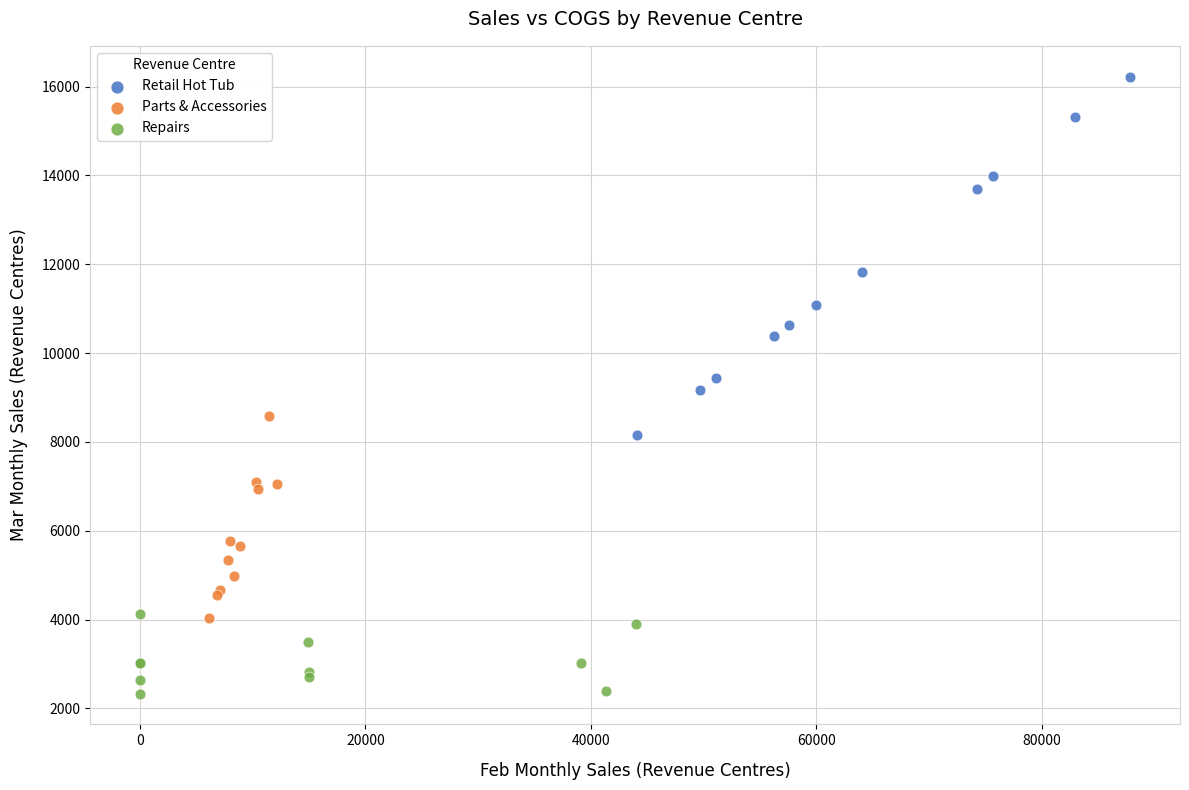

Which series reaches the minimum Y coordinate?

Repairs